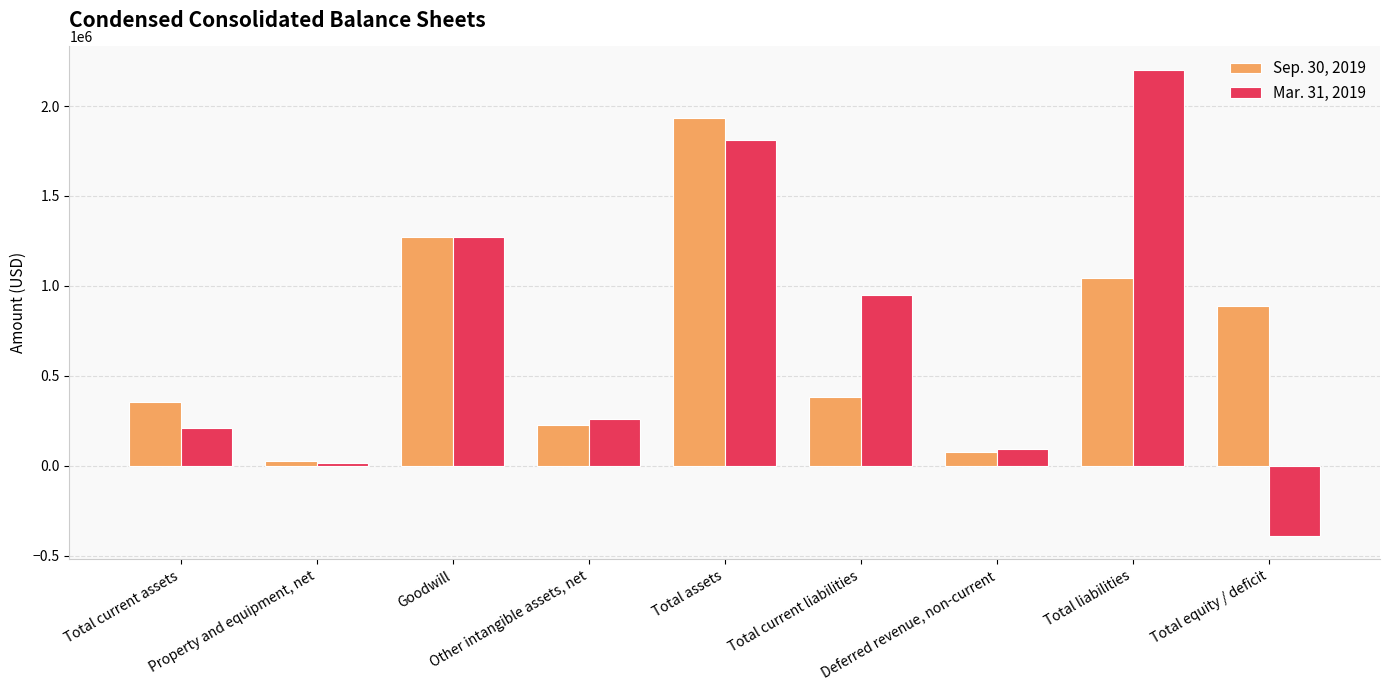

Which series has the widest spread of values?

Mar. 31, 2019